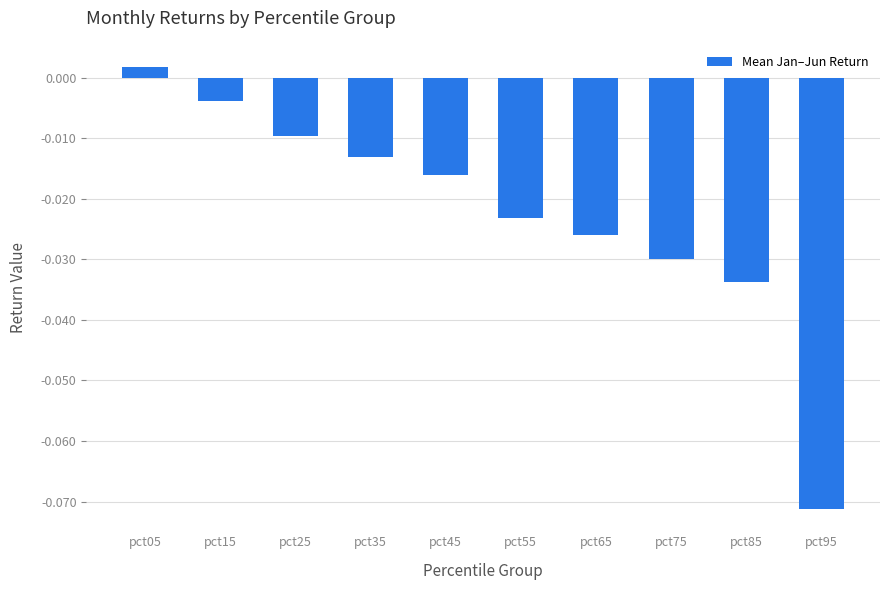

Rank the categories by value from highest to lowest.

pct05, pct15, pct25, pct35, pct45, pct55, pct65, pct75, pct85, pct95